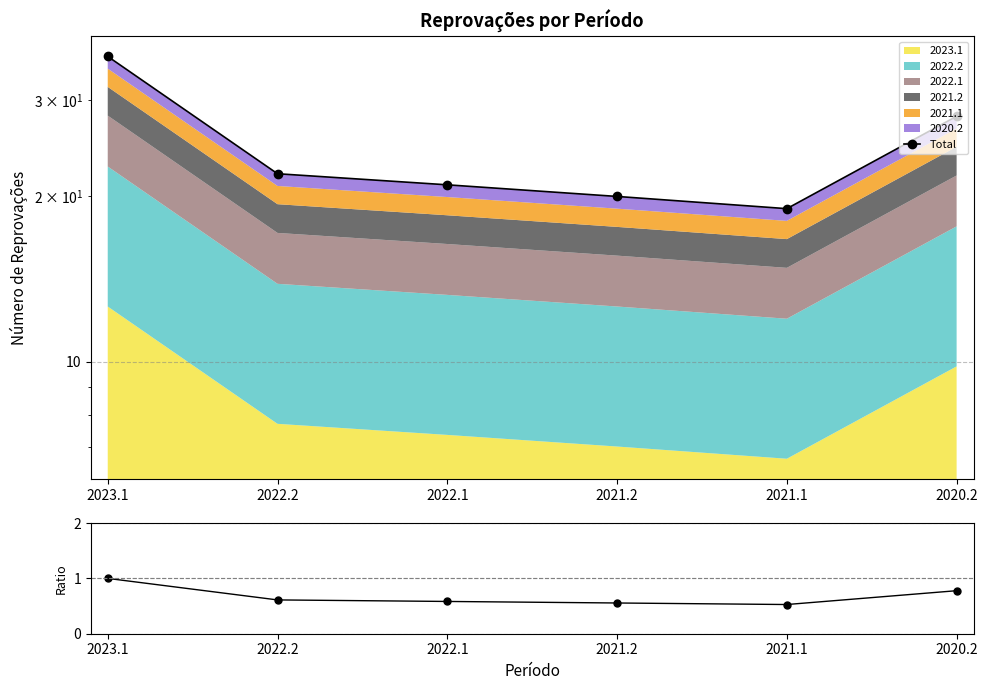

True or false: Ratio has more than 1 points higher than both neighbors.

False